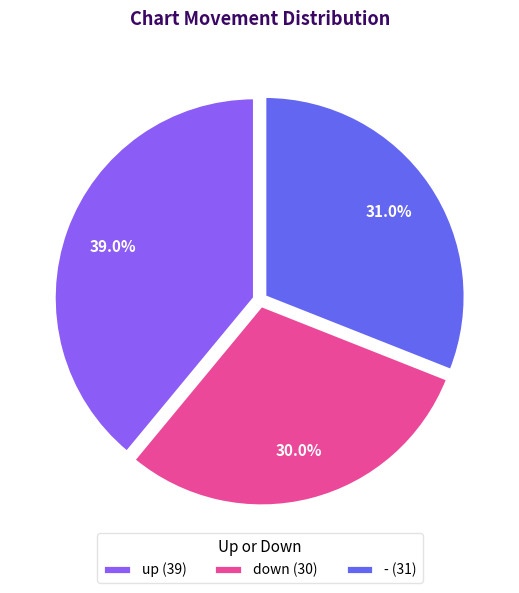

Is there any slice that represents more than half of the pie?

No